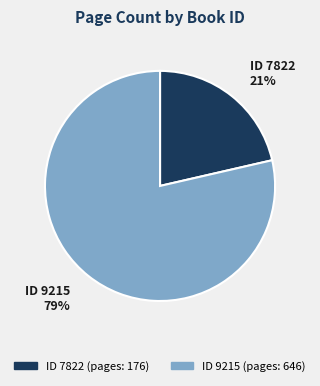

Is there any slice that represents more than half of the pie?

Yes